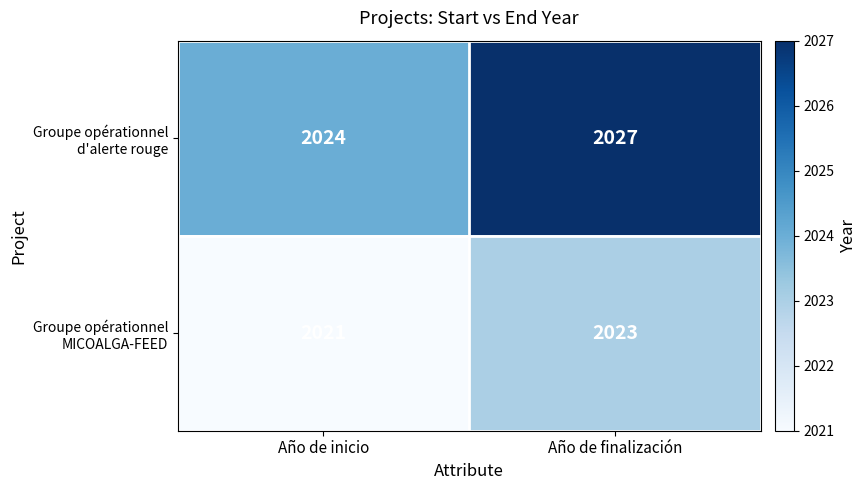

What is the greatest value displayed?

2027